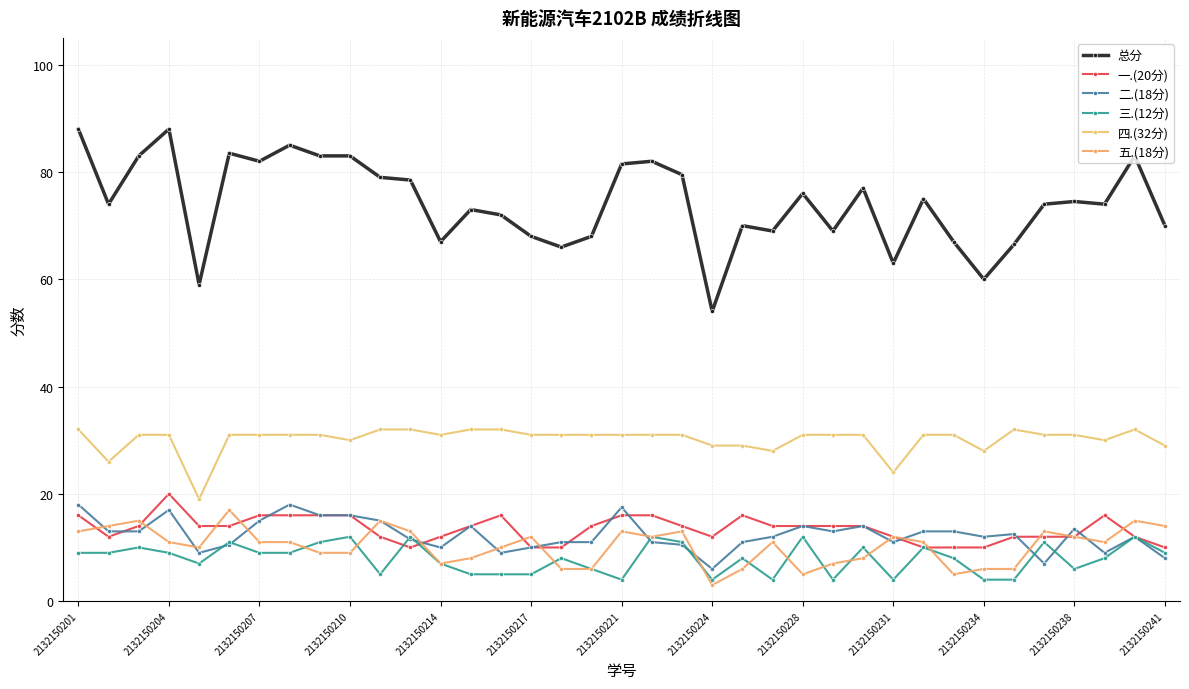

How many lines are shown in the chart?

6